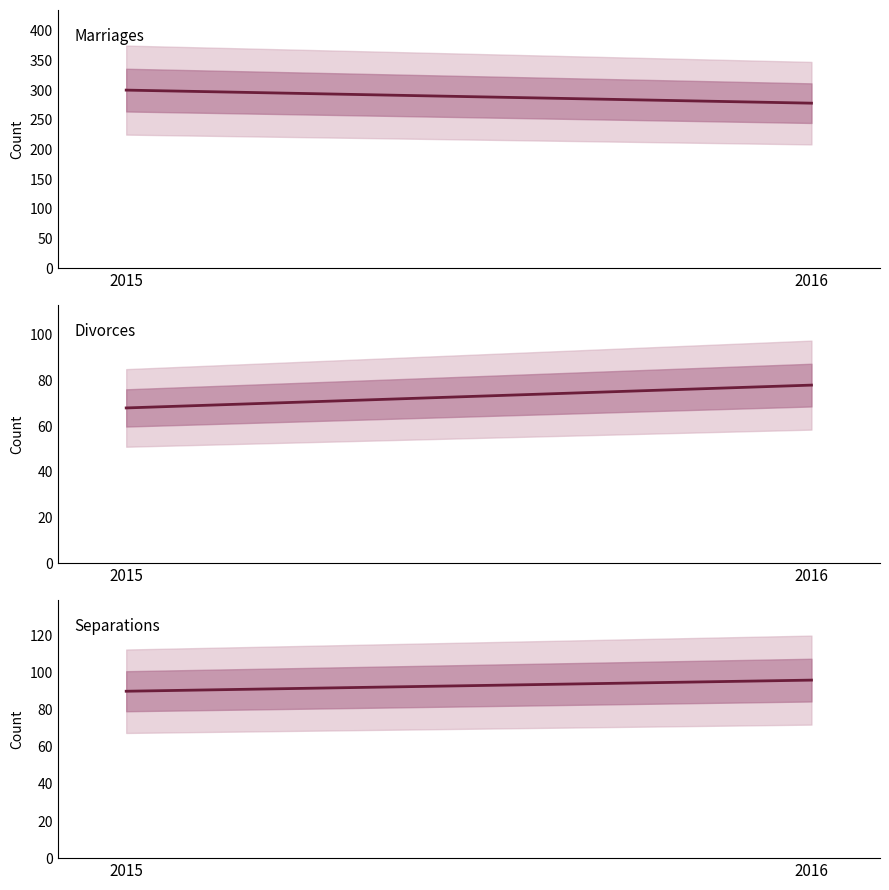

What is the average value of the Separations series?

93